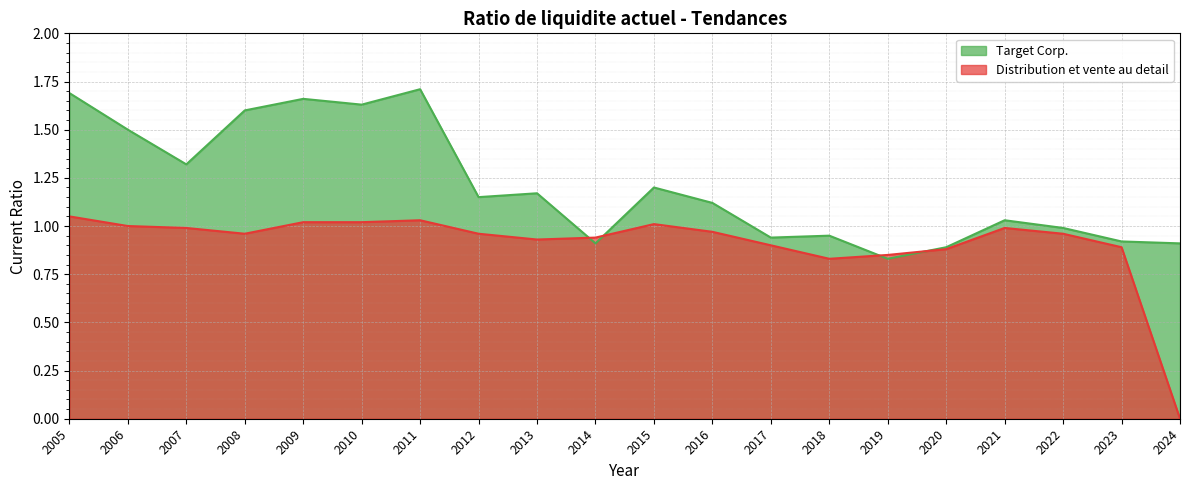

What is the approximate value of Distribution et vente au detail at 2010?

1.0